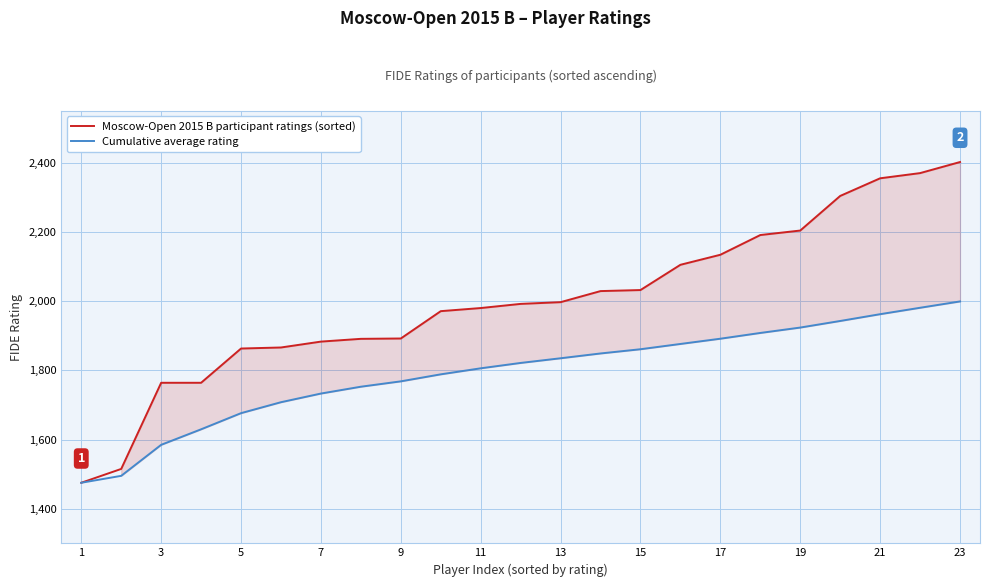

The value of Moscow-Open 2015 B participant ratings (sorted) at 1 is 1475.0. True or false?

True